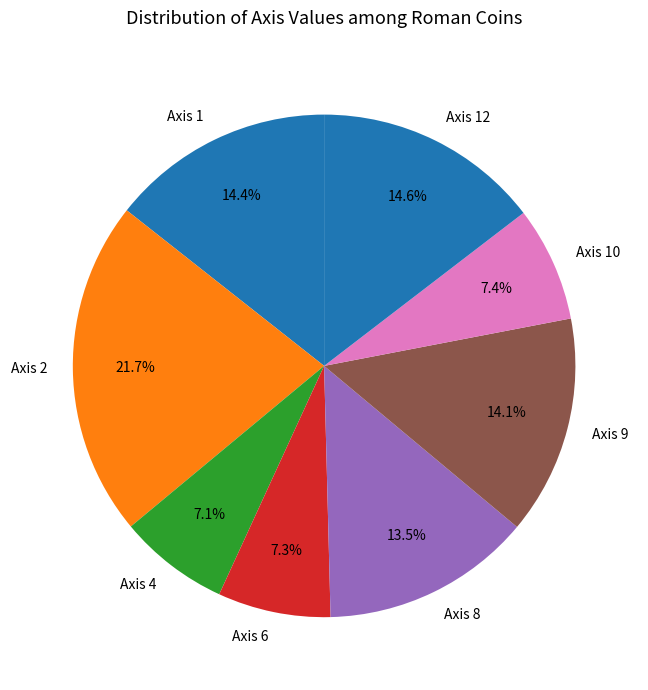

Which category has the biggest portion of the pie?

Axis 2